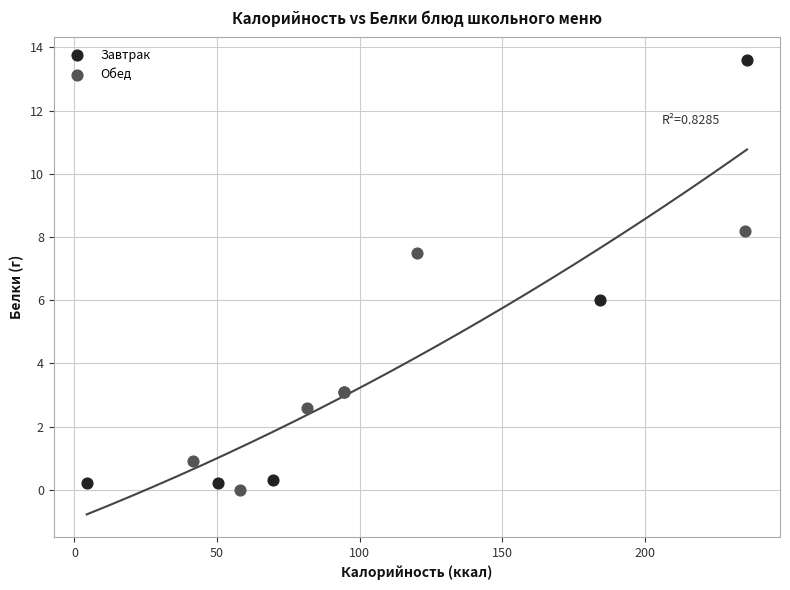

What are all the series names shown in the legend?

Завтрак, Обед